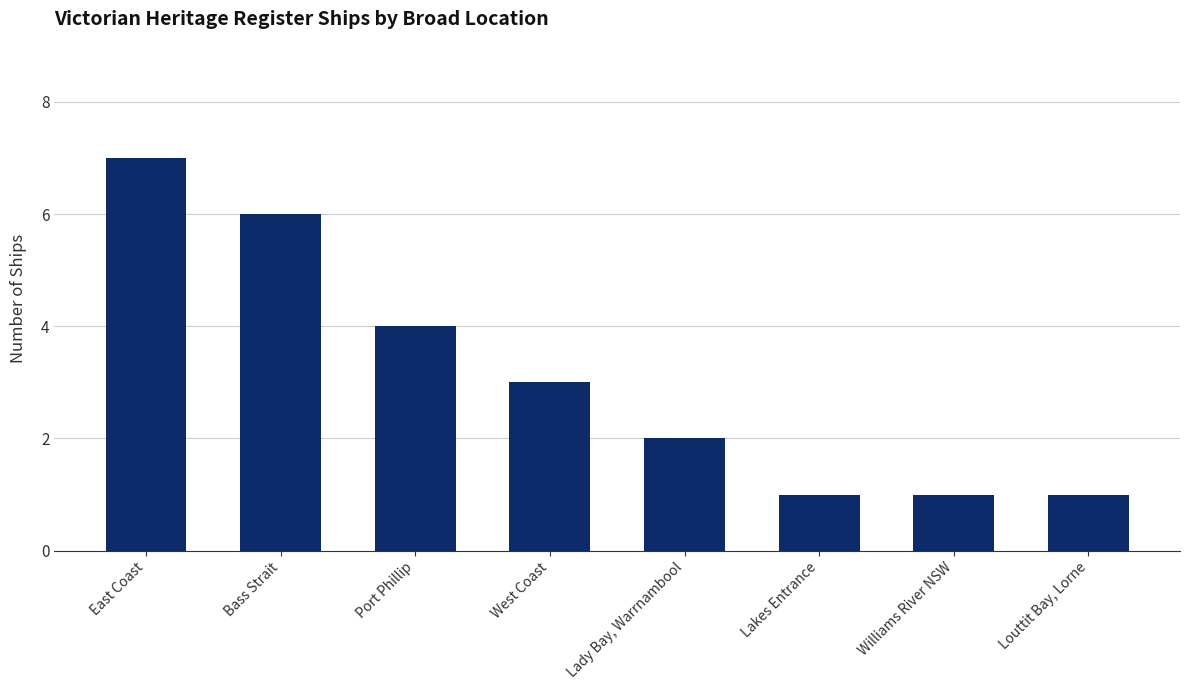

Where does the data first go above 3?

East Coast